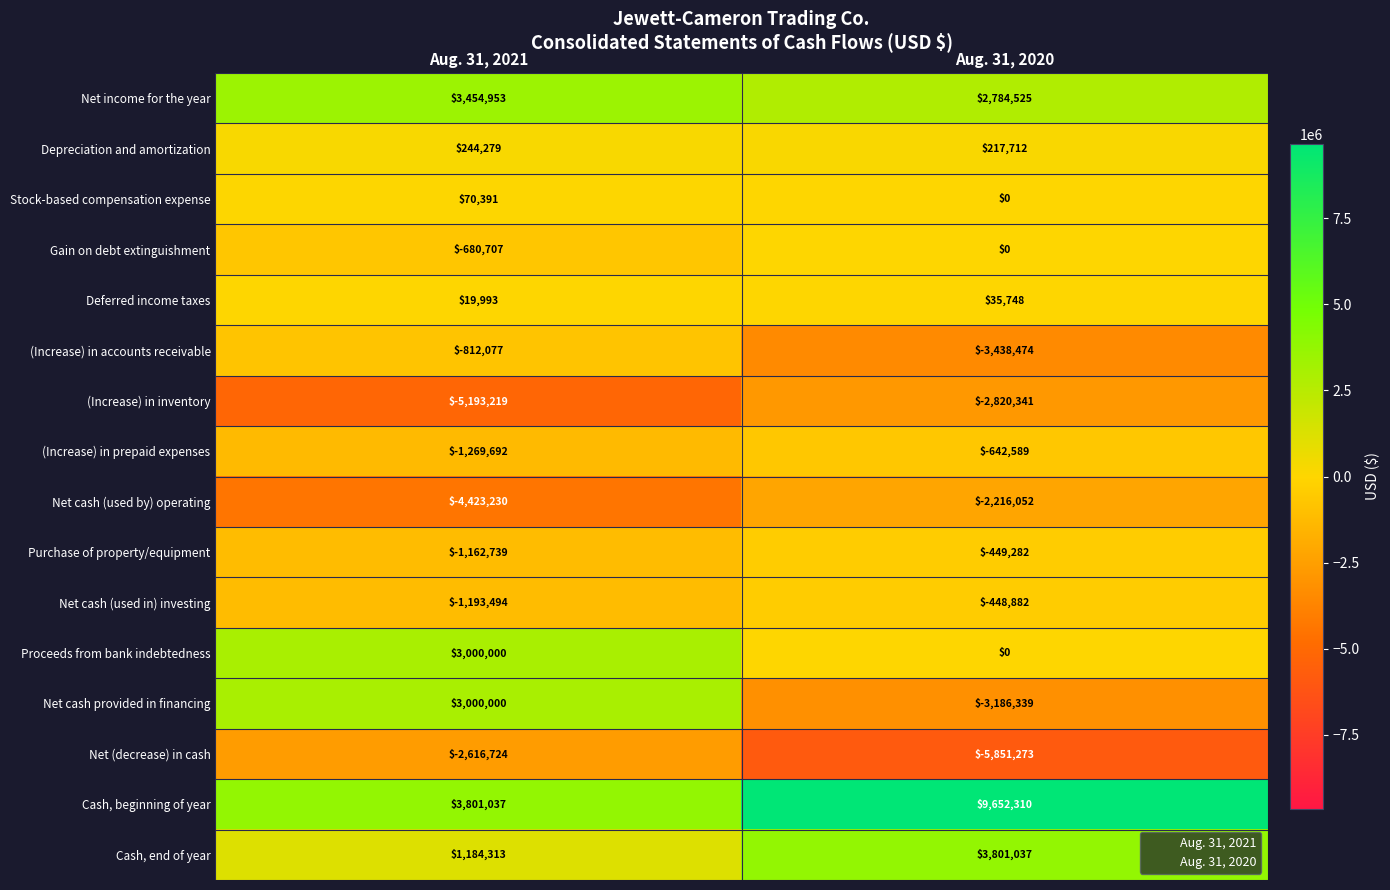

What is the difference between the (Increase) in accounts receivable values at Aug. 31, 2021 and Aug. 31, 2020?

2626397